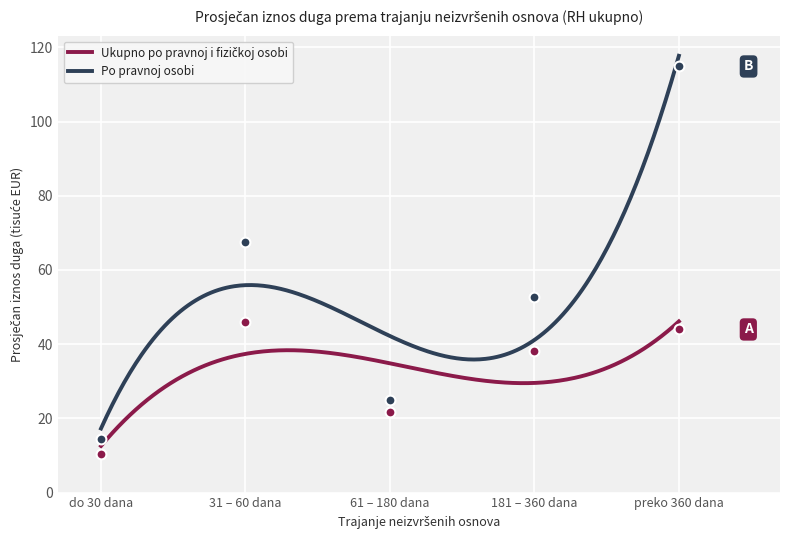

What are all the series names shown in the legend?

Ukupno po pravnoj i fizičkoj osobi, Po pravnoj osobi